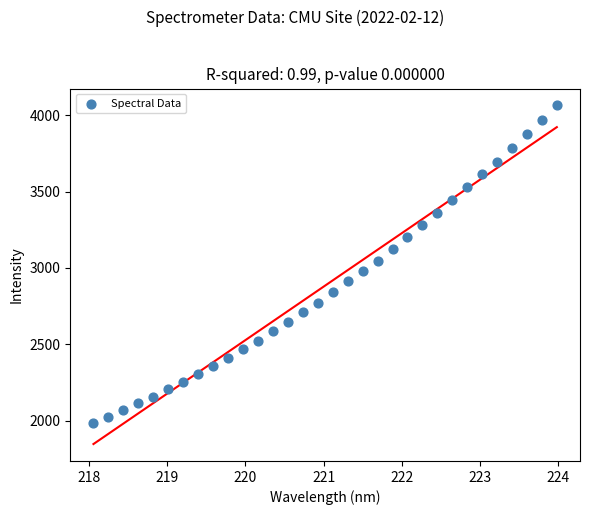

What is the range of X values (max minus min)?

5.9